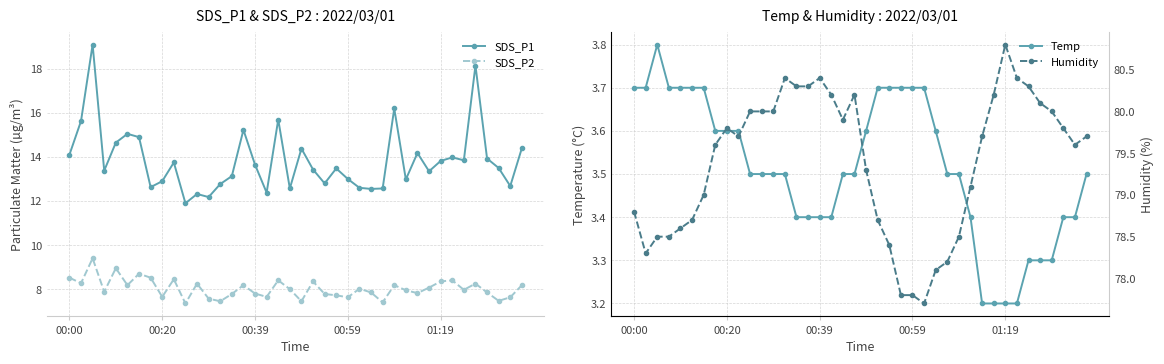

How many interior local peaks does the Temp series have?

1